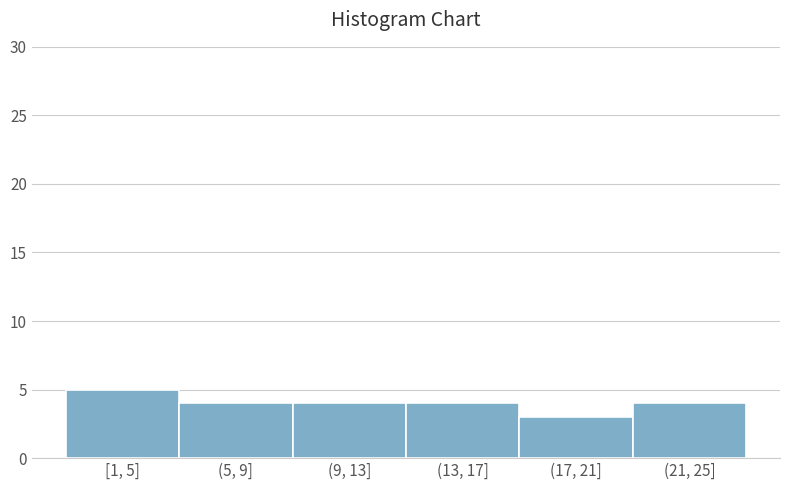

Reading left to right, what are all the values shown in this chart?

5	4	4	4	3	4